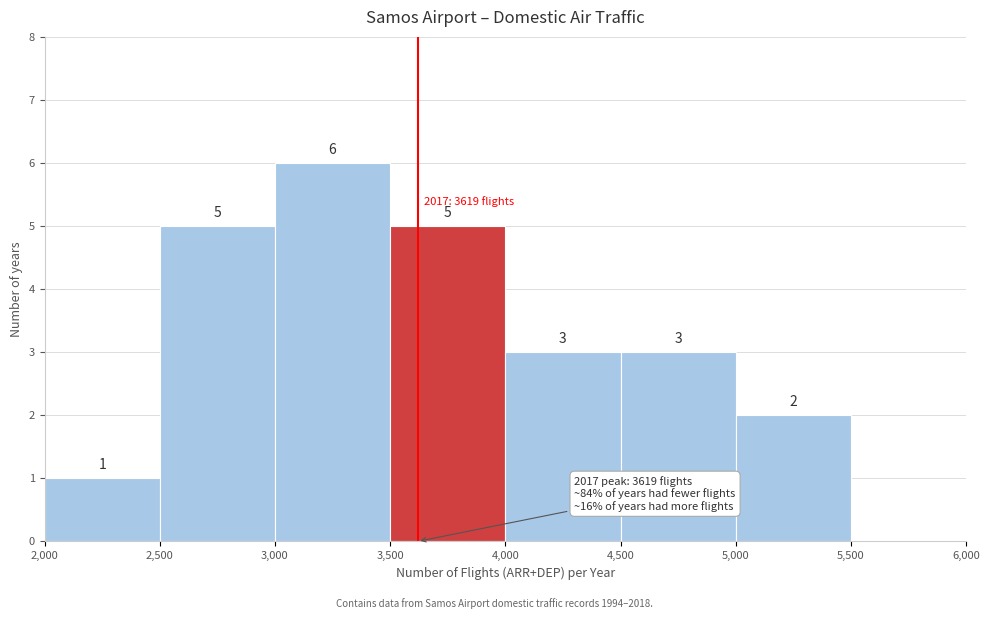

Over which range of the x-axis is the bar tallest?

3,000 to 3,500